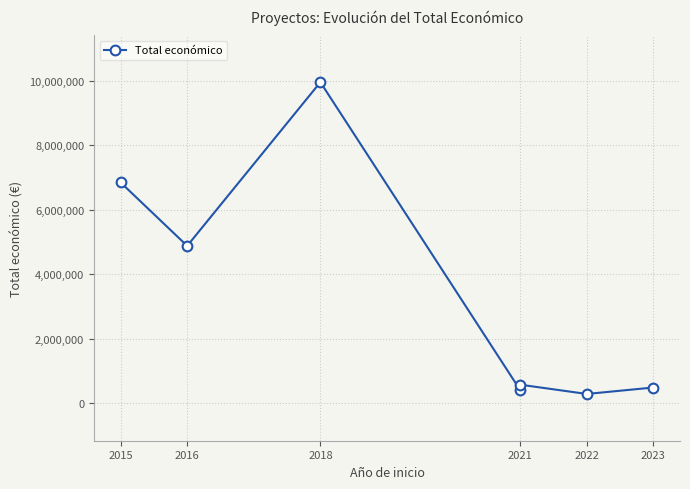

Reading left to right, transcribe all the data shown in this chart.

6850000	4878860	9963866	400832	567924	279710	479882